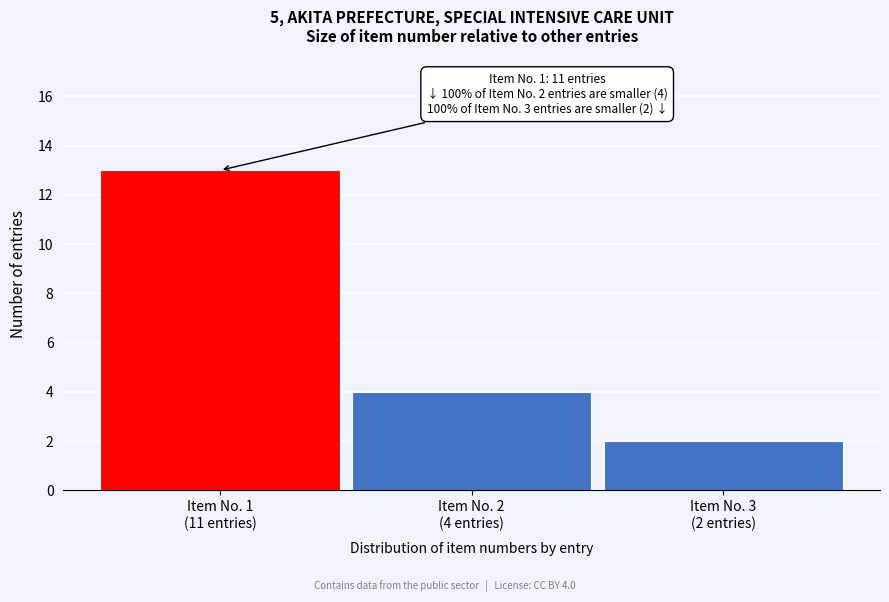

Reading left to right, transcribe all the data shown in this chart.

13	4	2